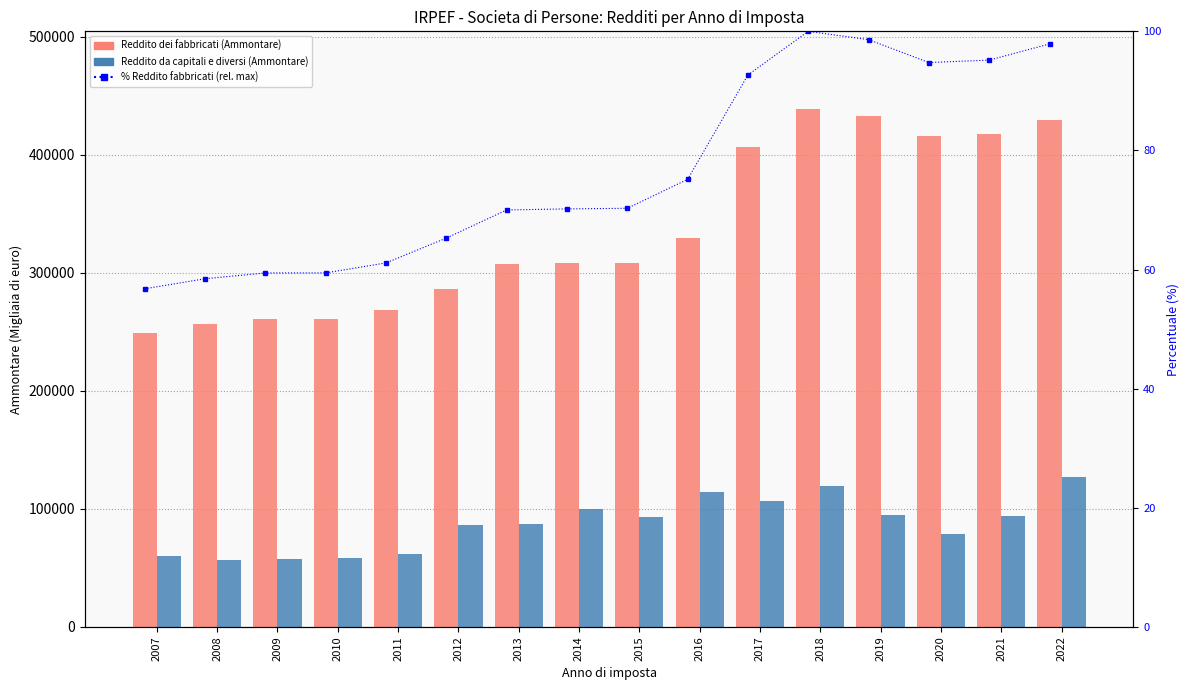

Where is Reddito da capitali e diversi (Ammontare) nearest to the value 91567?

2015